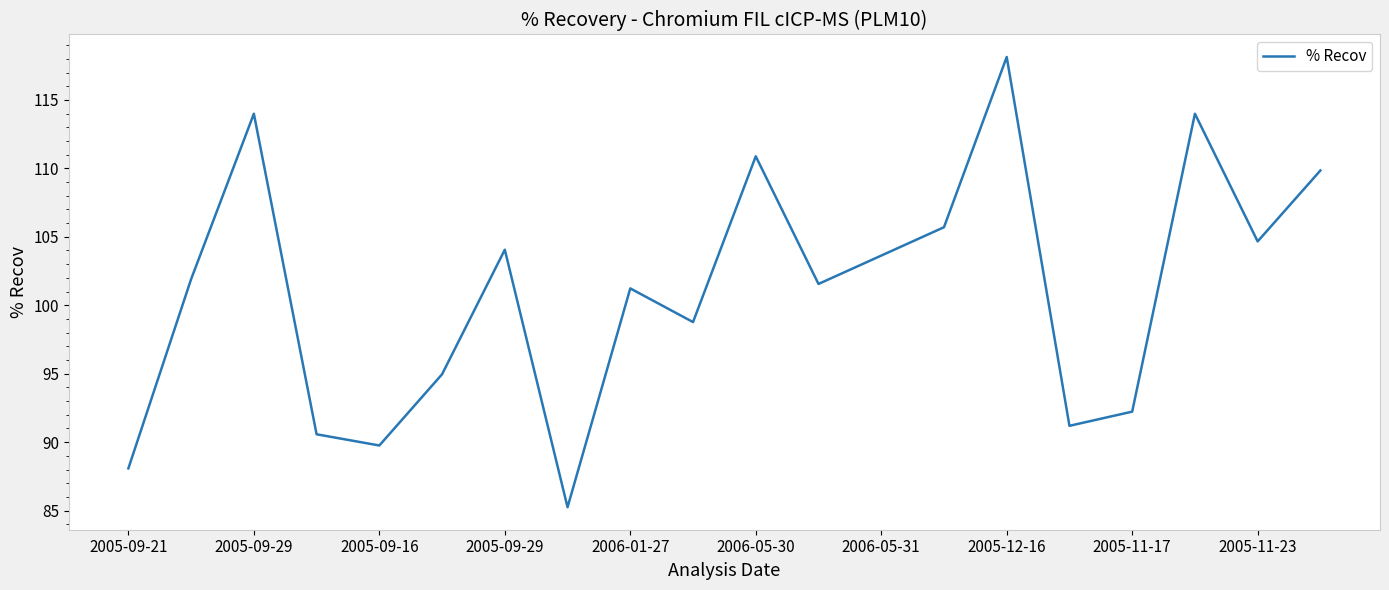

What is the difference between the maximum and minimum values?

32.9